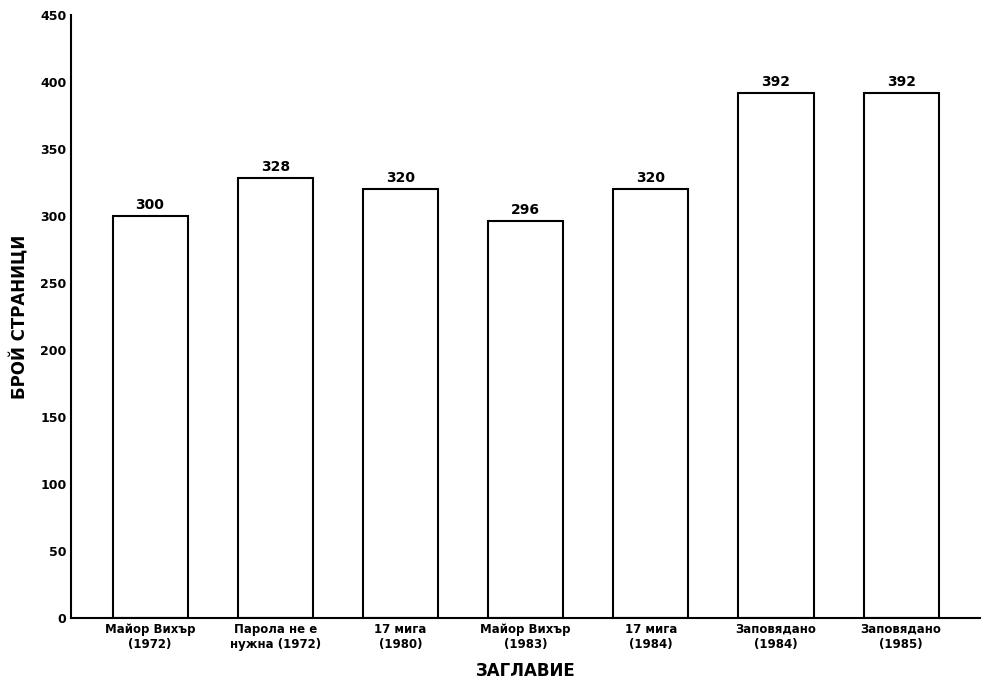

What is the minimum value shown in the chart?

296